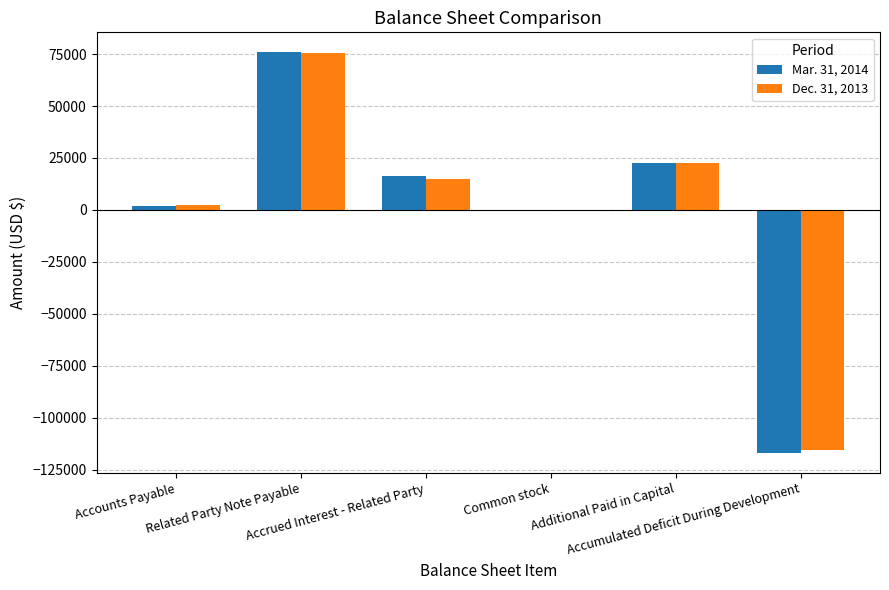

What is the greatest value displayed?

75815